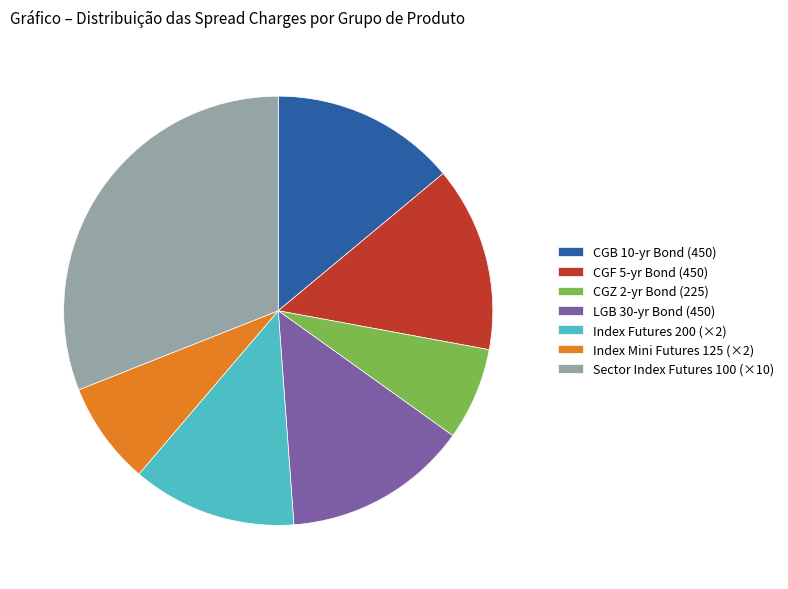

The CGB 10-yr Bond (450) slice represents 25% of the pie. True or false?

False